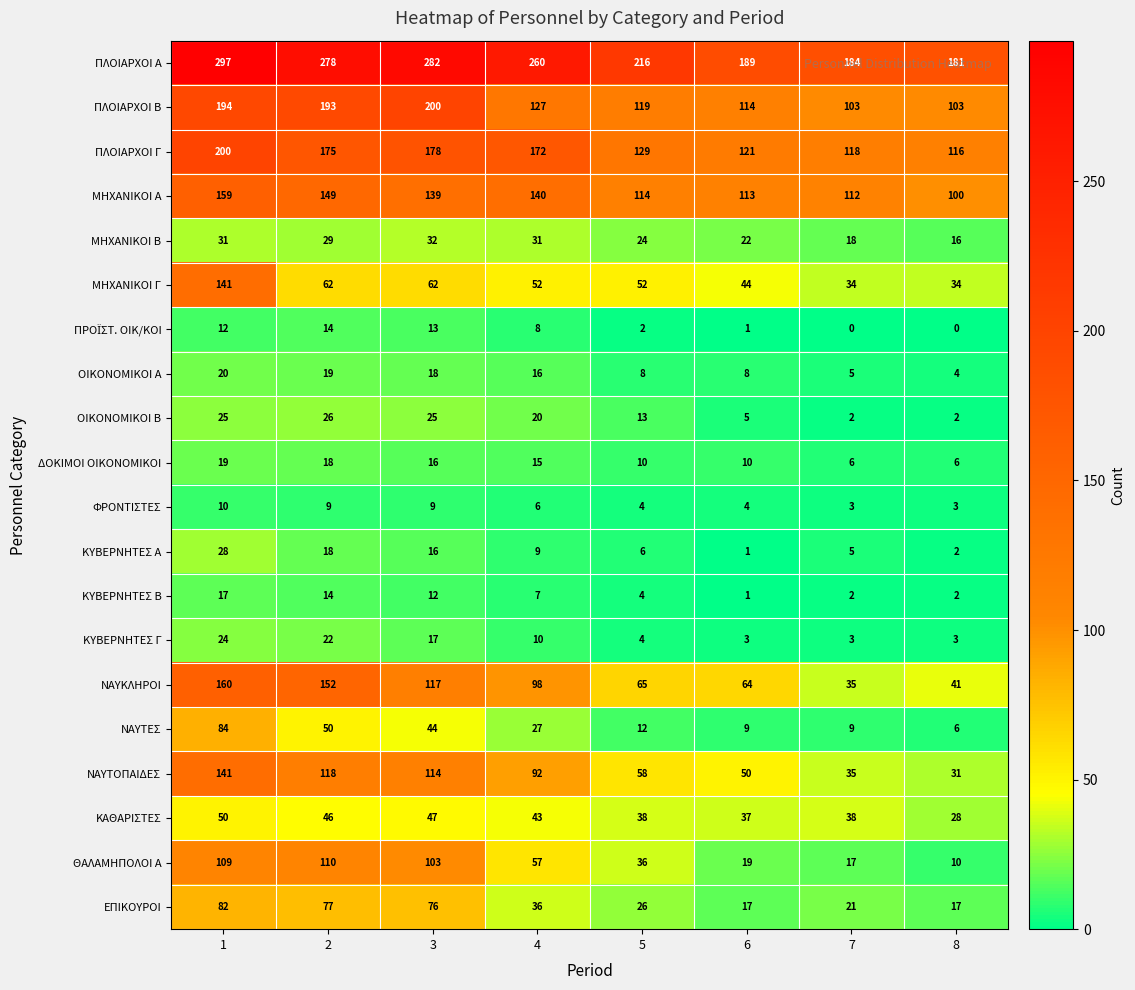

What is the average value of the ΜΗΧΑΝΙΚΟΙ Γ series?

60